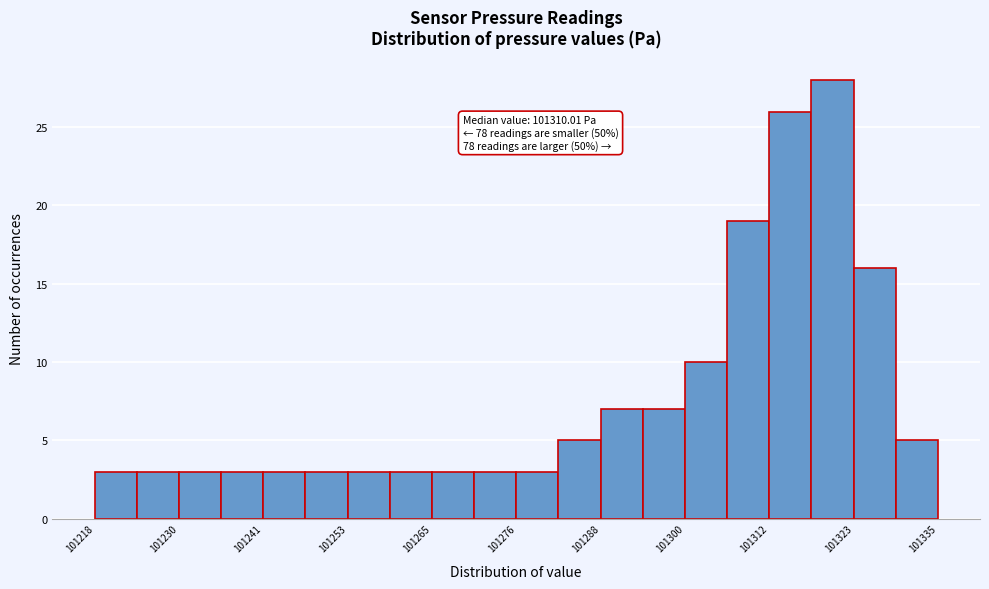

Read against the x-axis, roughly where is the centre of the tallest bar?

101320